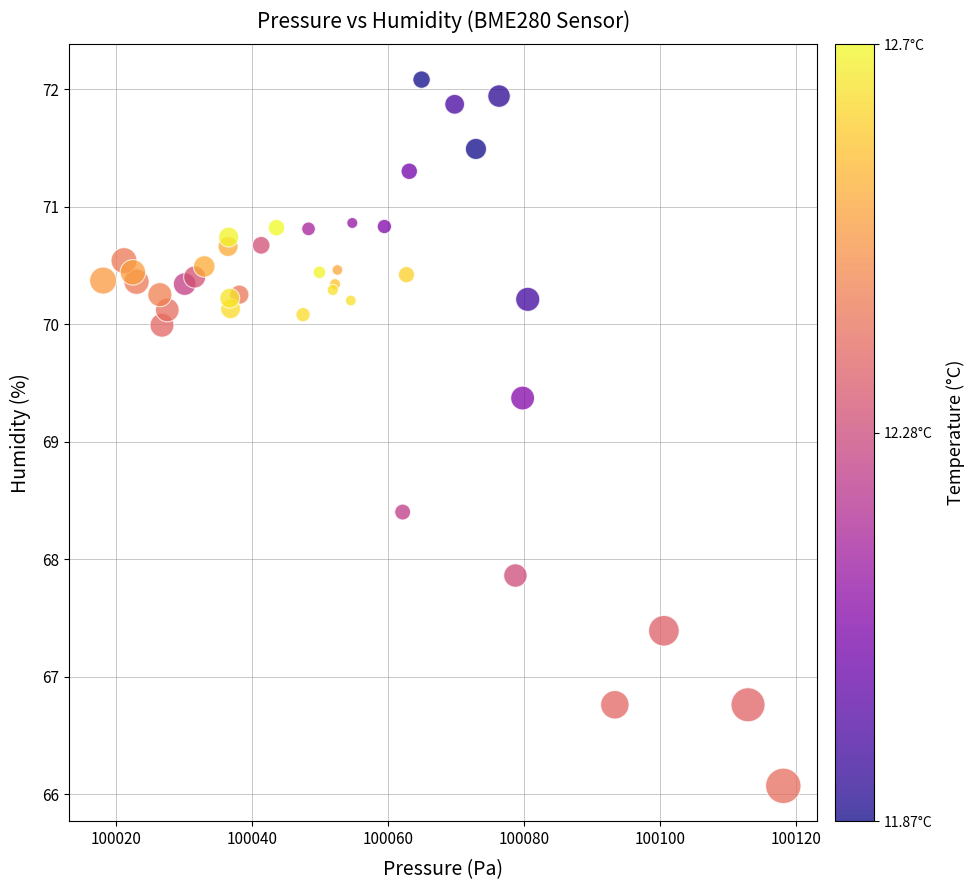

What Y value in the scatter plot is closest to 69?

69.4